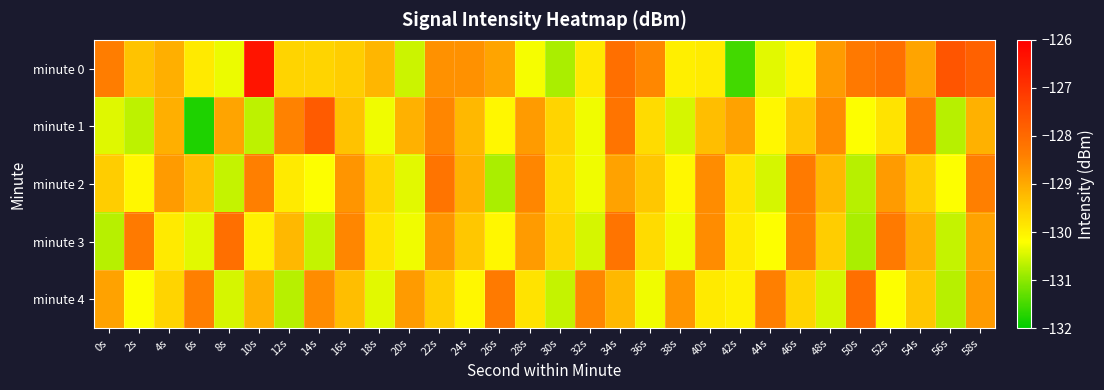

Reading right to left, list all the values displayed in this chart.

minute 0: 58s=-127.8	56s=-127.6	54s=-128.9	52s=-128.1	50s=-128.3	48s=-128.8	46s=-130.0	44s=-130.4	42s=-131.5	40s=-129.9	38s=-130.0	36s=-128.5	34s=-128.1	32s=-129.9	30s=-130.8	28s=-130.3	26s=-128.9	24s=-128.7	22s=-128.7	20s=-130.6	18s=-129.2	16s=-129.5	14s=-129.6	12s=-129.6	10s=-126.4	8s=-130.3	6s=-129.9	4s=-129.1	2s=-129.4	0s=-128.3
minute 1: 58s=-129.1	56s=-130.7	54s=-128.3	52s=-129.8	50s=-130.2	48s=-128.6	46s=-129.4	44s=-130.1	42s=-128.9	40s=-129.3	38s=-130.5	36s=-129.7	34s=-128.2	32s=-130.3	30s=-129.6	28s=-128.8	26s=-130.1	24s=-129.2	22s=-128.5	20s=-129.1	18s=-130.3	16s=-129.4	14s=-127.7	12s=-128.4	10s=-130.6	8s=-128.9	6s=-131.8	4s=-129.1	2s=-130.6	0s=-130.4
minute 2: 58s=-128.4	56s=-130.2	54s=-129.5	52s=-128.8	50s=-130.7	48s=-129.2	46s=-128.3	44s=-130.5	42s=-129.8	40s=-128.6	38s=-130.1	36s=-129.4	34s=-128.9	32s=-130.3	30s=-129.7	28s=-128.5	26s=-130.8	24s=-129.1	22s=-128.2	20s=-130.4	18s=-129.6	16s=-128.7	14s=-130.2	12s=-129.9	10s=-128.4	8s=-130.6	6s=-129.3	4s=-128.8	2s=-130.1	0s=-129.5
minute 3: 58s=-128.9	56s=-130.6	54s=-129.1	52s=-128.3	50s=-130.8	48s=-129.5	46s=-128.4	44s=-130.2	42s=-129.9	40s=-128.6	38s=-130.3	36s=-129.7	34s=-128.2	32s=-130.5	30s=-129.6	28s=-128.8	26s=-130.1	24s=-129.4	22s=-128.7	20s=-130.3	18s=-129.8	16s=-128.5	14s=-130.6	12s=-129.2	10s=-130.0	8s=-128.1	6s=-130.4	4s=-129.9	2s=-128.3	0s=-130.7
minute 4: 58s=-128.8	56s=-130.7	54s=-129.4	52s=-130.2	50s=-128.1	48s=-130.5	46s=-129.6	44s=-128.4	42s=-130.0	40s=-129.9	38s=-128.7	36s=-130.3	34s=-129.2	32s=-128.5	30s=-130.6	28s=-129.8	26s=-128.3	24s=-130.1	22s=-129.5	20s=-128.8	18s=-130.4	16s=-129.3	14s=-128.6	12s=-130.7	10s=-129.1	8s=-130.5	6s=-128.4	4s=-129.6	2s=-130.2	0s=-128.9